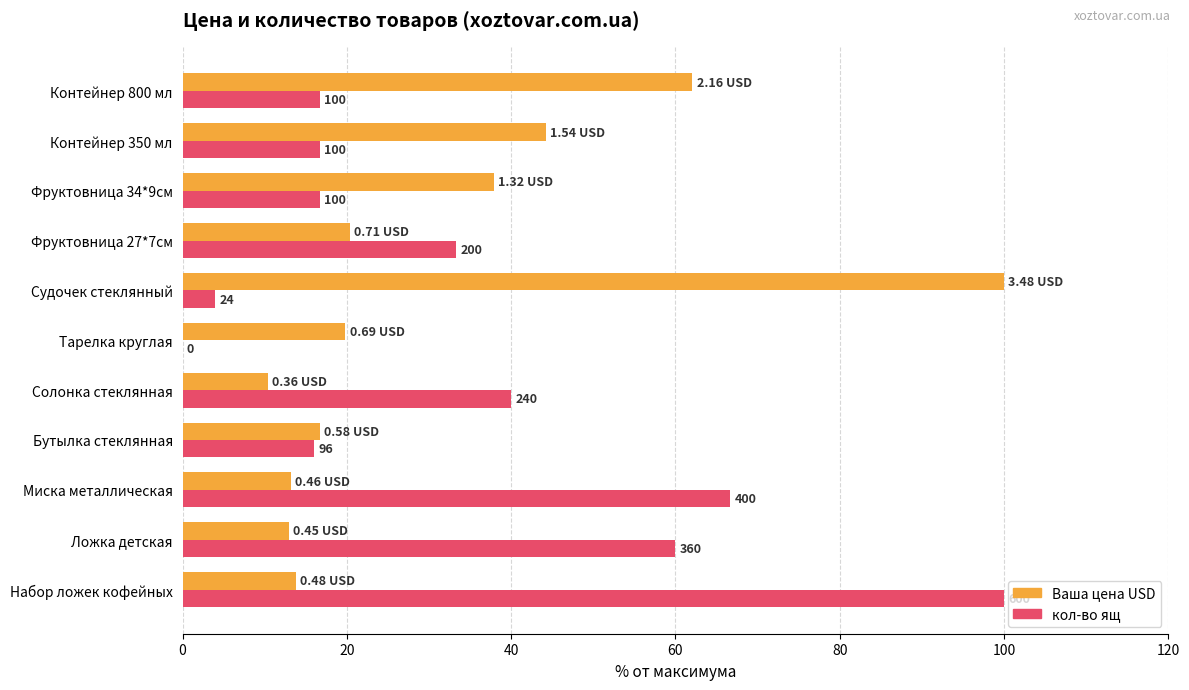

List the series in order of their overall mean, lowest first.

Ваша цена USD, кол-во ящ